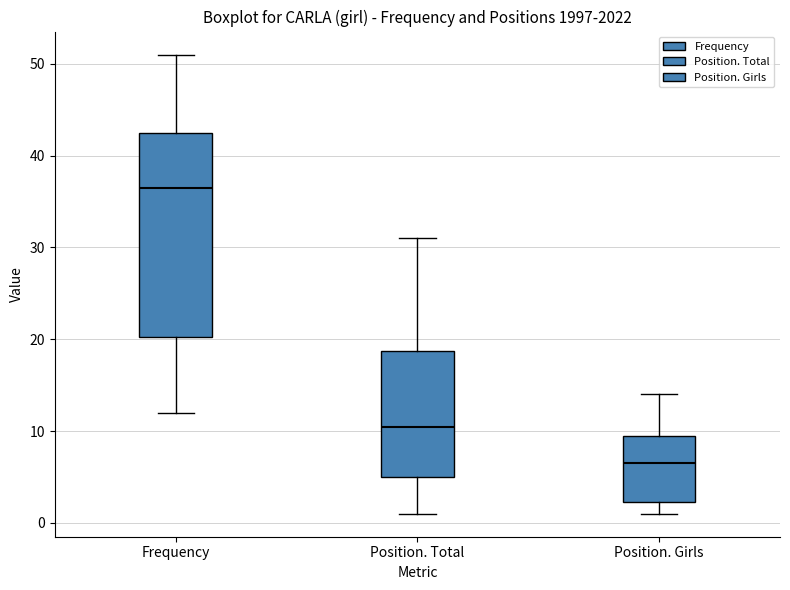

Where is the upper edge of the box for Position. Total on the y-axis? The values are not printed on the chart, so give them approximately, as read against the axis.

19